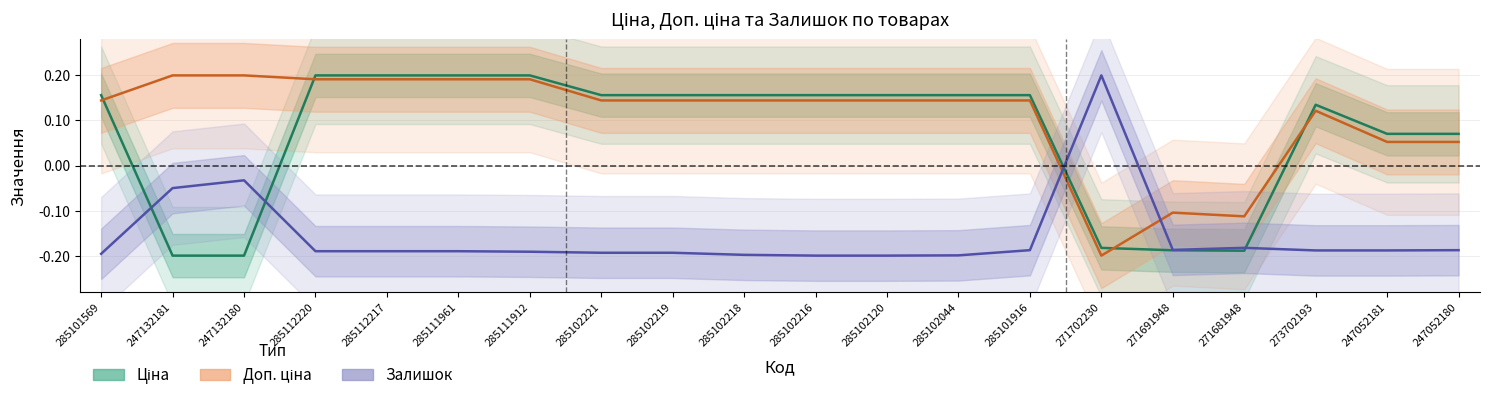

Reading right to left, transcribe all the data shown in this chart.

Ціна: 247052180=0.1	247052181=0.1	273702193=0.1	271681948=-0.2	271691948=-0.2	271702230=-0.2	285101916=0.2	285102044=0.2	285102120=0.2	285102216=0.2	285102218=0.2	285102219=0.2	285102221=0.2	285111912=0.2	285111961=0.2	285112217=0.2	285112220=0.2	247132180=-0.2	247132181=-0.2	285101569=0.2
Доп. ціна: 247052180=0.1	247052181=0.1	273702193=0.1	271681948=-0.1	271691948=-0.1	271702230=-0.2	285101916=0.1	285102044=0.1	285102120=0.1	285102216=0.1	285102218=0.1	285102219=0.1	285102221=0.1	285111912=0.2	285111961=0.2	285112217=0.2	285112220=0.2	247132180=0.2	247132181=0.2	285101569=0.1
Залишок: 247052180=-0.2	247052181=-0.2	273702193=-0.2	271681948=-0.2	271691948=-0.2	271702230=0.2	285101916=-0.2	285102044=-0.2	285102120=-0.2	285102216=-0.2	285102218=-0.2	285102219=-0.2	285102221=-0.2	285111912=-0.2	285111961=-0.2	285112217=-0.2	285112220=-0.2	247132180=-0.0	247132181=-0.1	285101569=-0.2